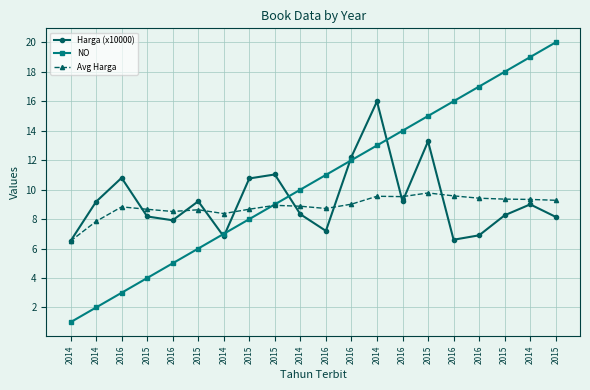

After their last crossing, which series has the higher values: Avg Harga or NO?

NO